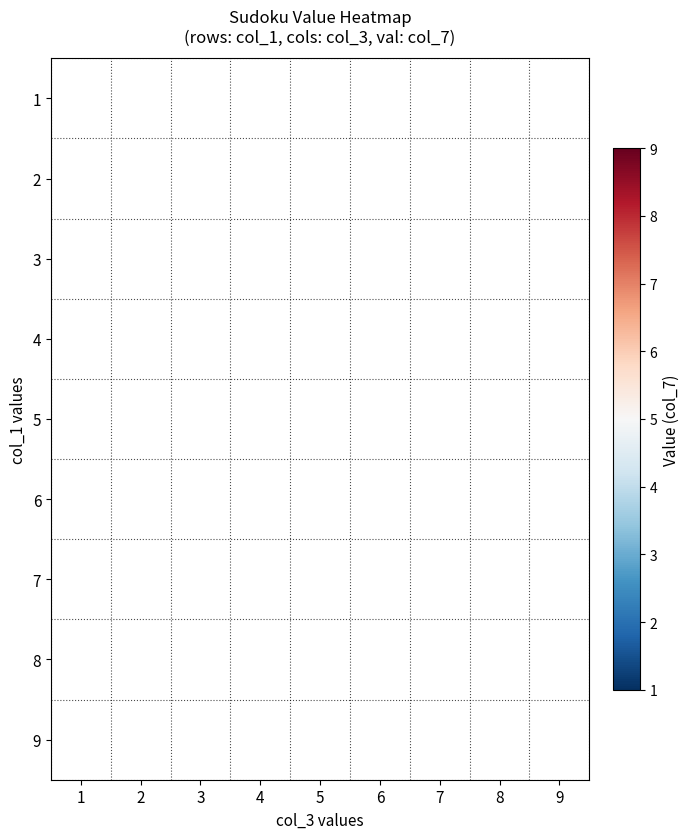

Which label corresponds to the largest value in the chart?

6